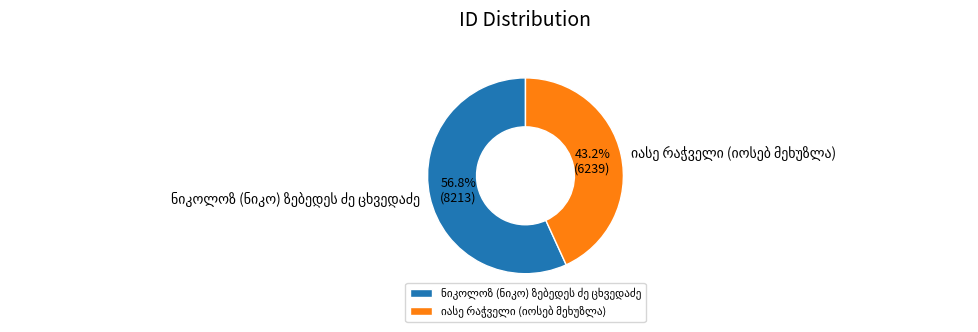

To the nearest percent, what is the difference between the largest and smallest slice percentages?

14%